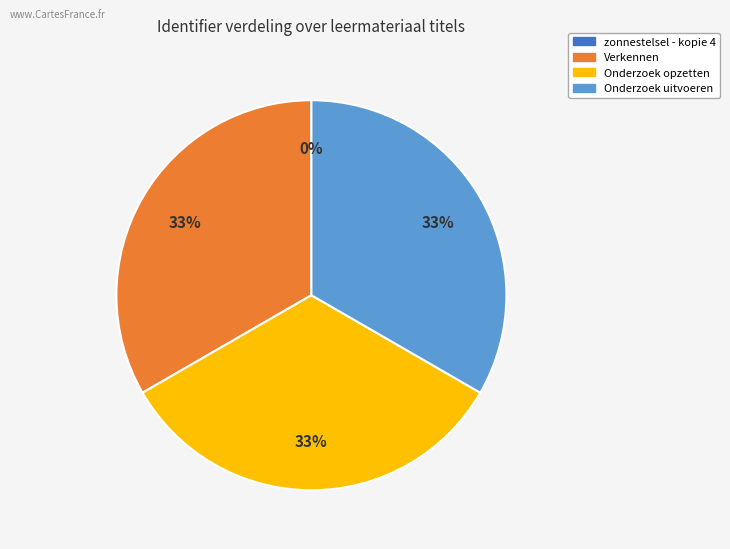

To the nearest percent, what portion does Onderzoek opzetten represent?

33%